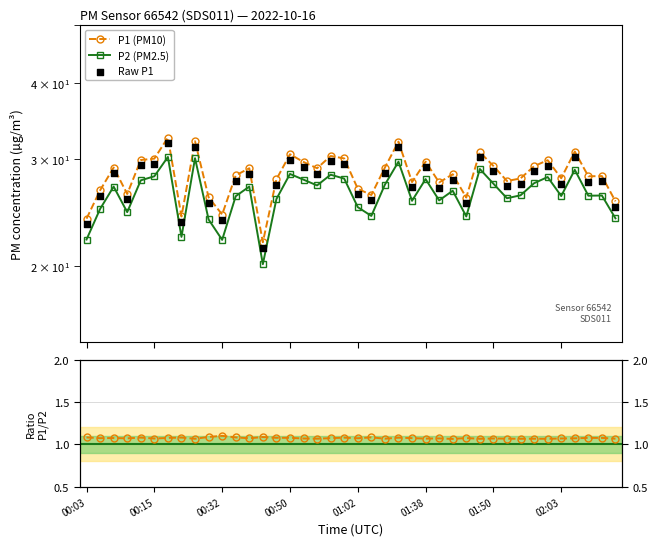

Which series has the widest spread of Y values?

P1 (PM10)